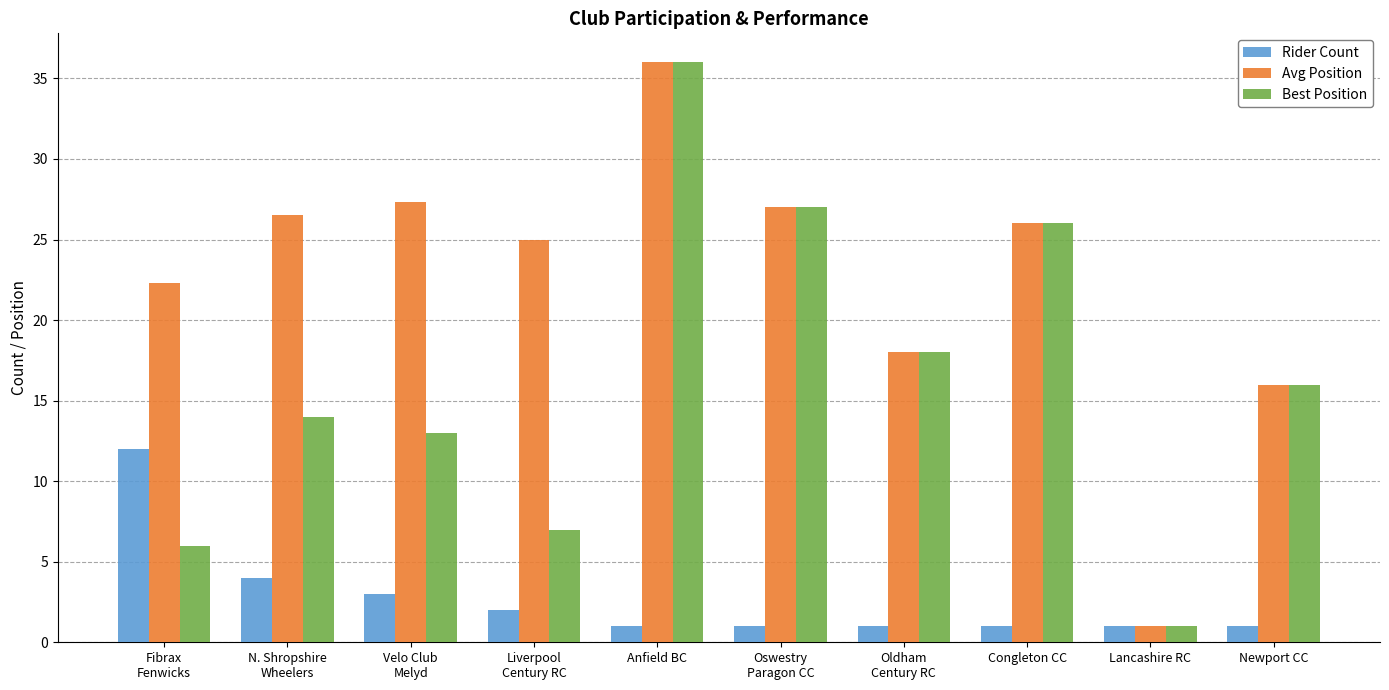

Rank the series by their average value, from highest to lowest.

Avg Position, Best Position, Rider Count